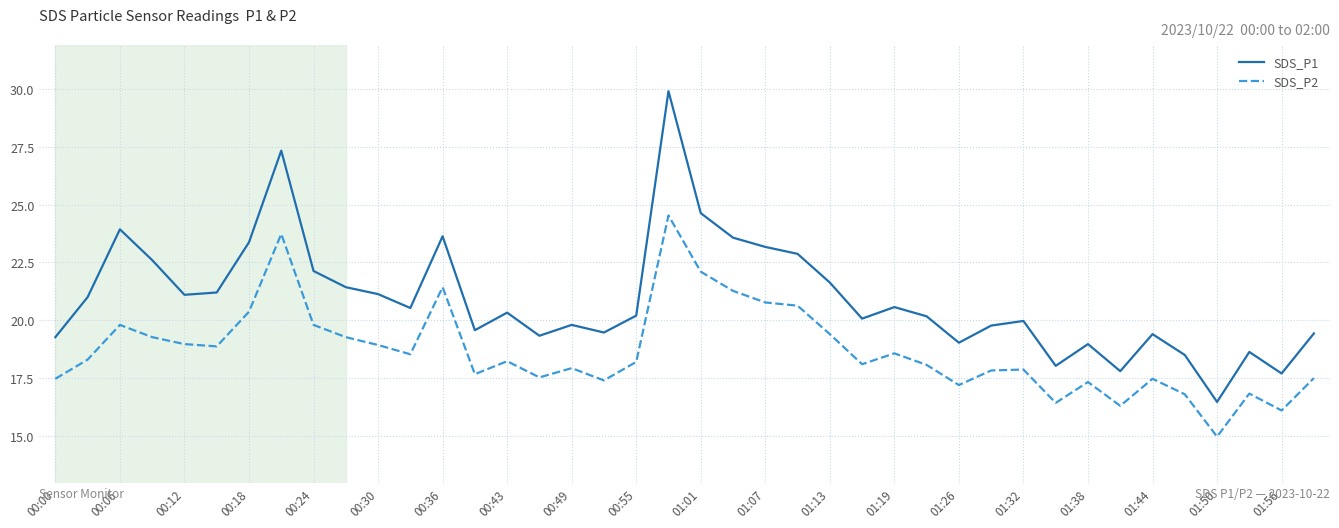

List the series in order of their peak value, highest first.

SDS_P1, SDS_P2